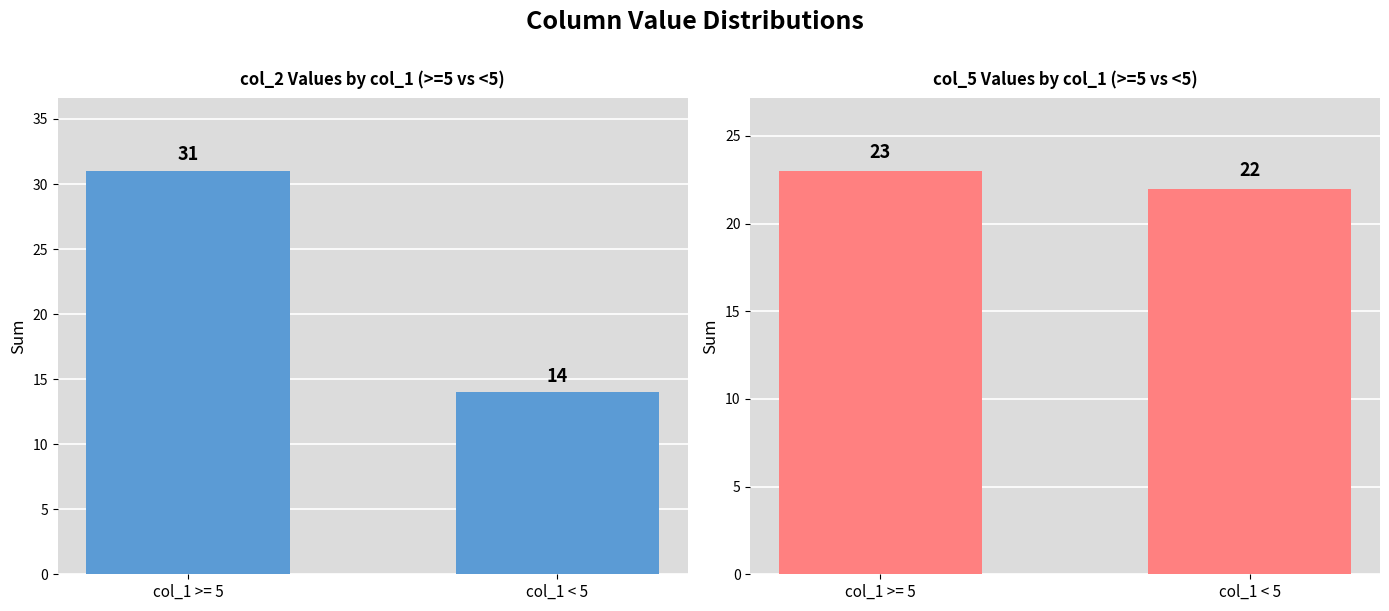

What is the difference between the highest and lowest values at col_1 < 5?

8